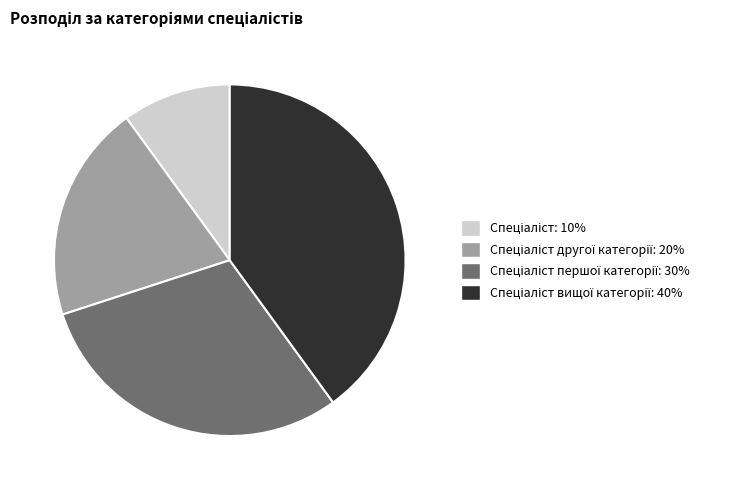

Is there any slice that represents more than half of the pie?

No